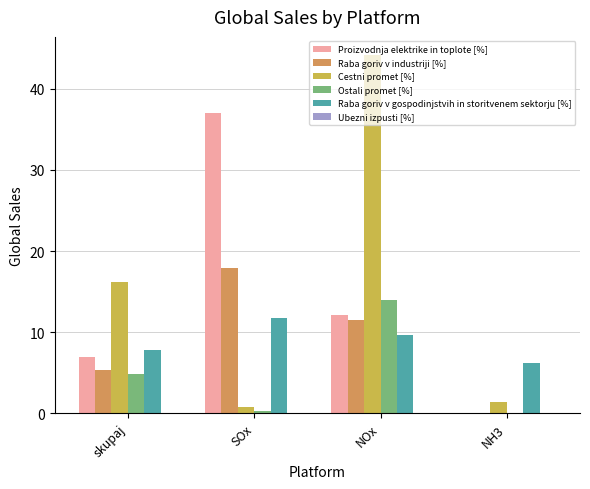

How many data points does each series have?

4